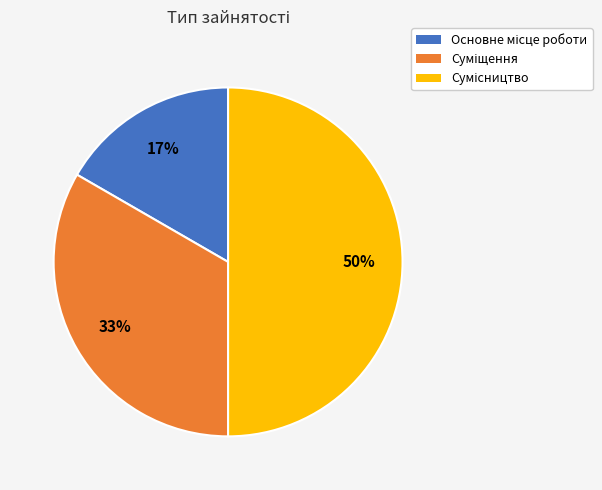

To the nearest percent, what is the difference between the largest and smallest slice percentages?

33%